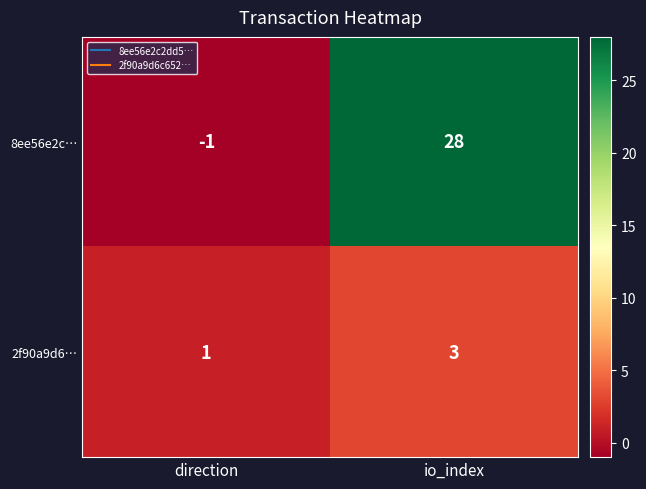

What is the sum of all 2f90a9d6… values?

4